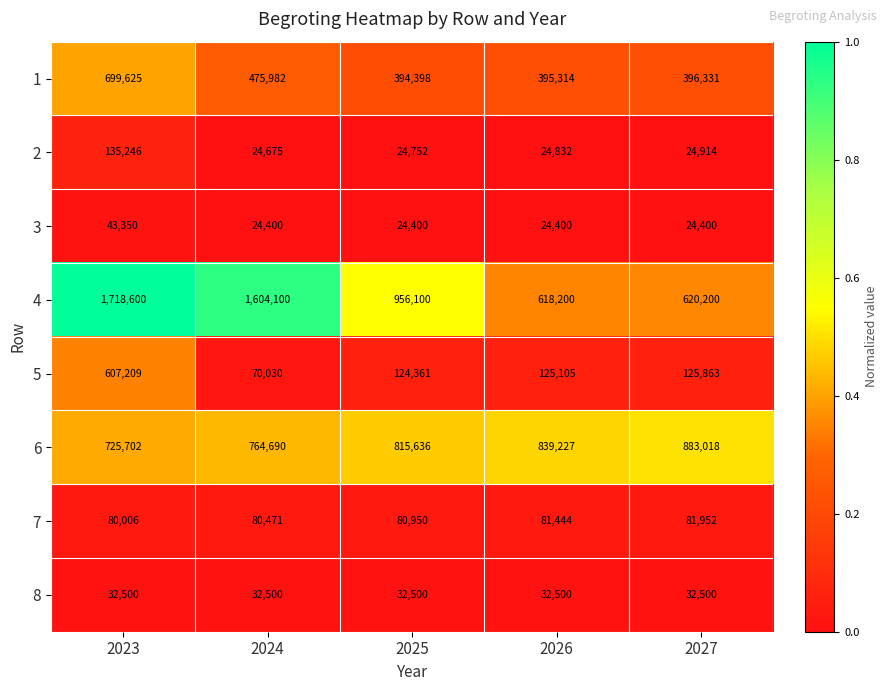

List the series in order of their peak value, highest first.

4, 6, 1, 5, 2, 7, 3, 8